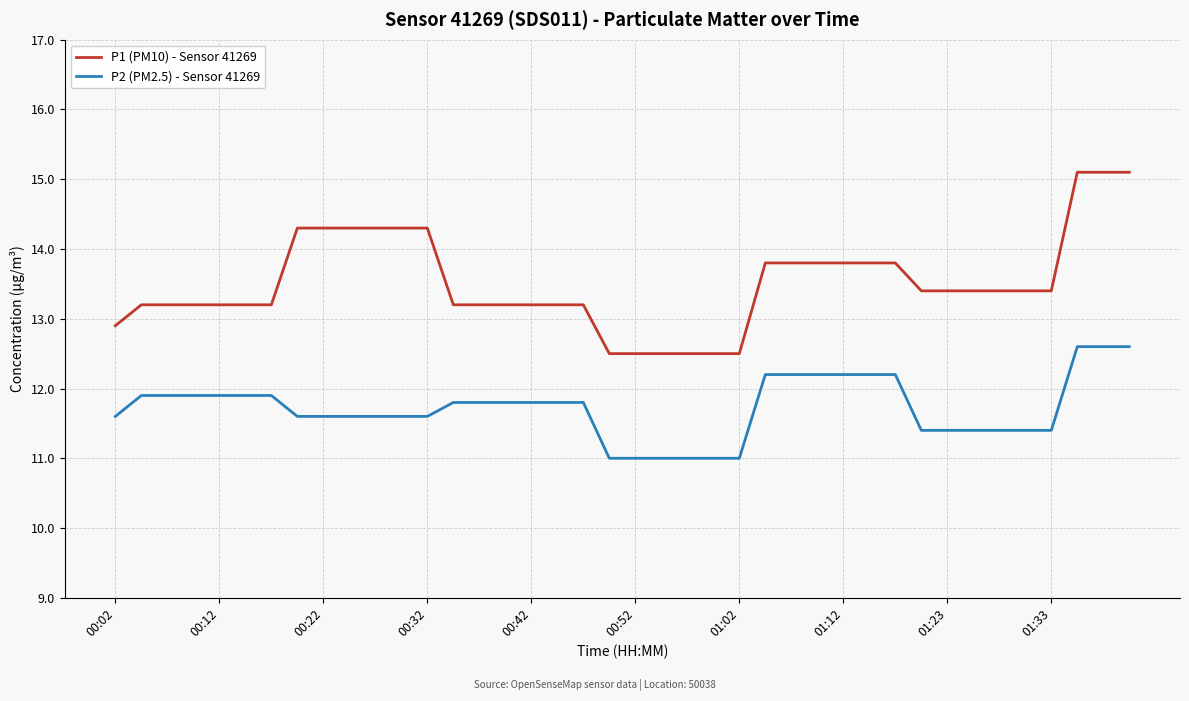

Rank the series by their maximum value, from lowest to highest.

P2 (PM2.5) - Sensor 41269, P1 (PM10) - Sensor 41269